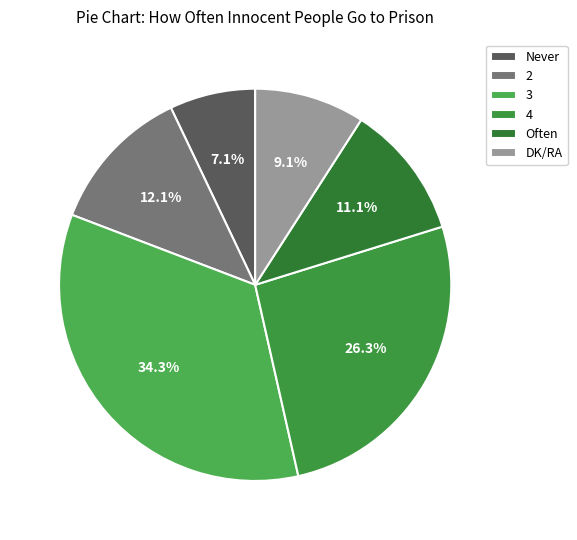

How many segments does this pie chart have?

6